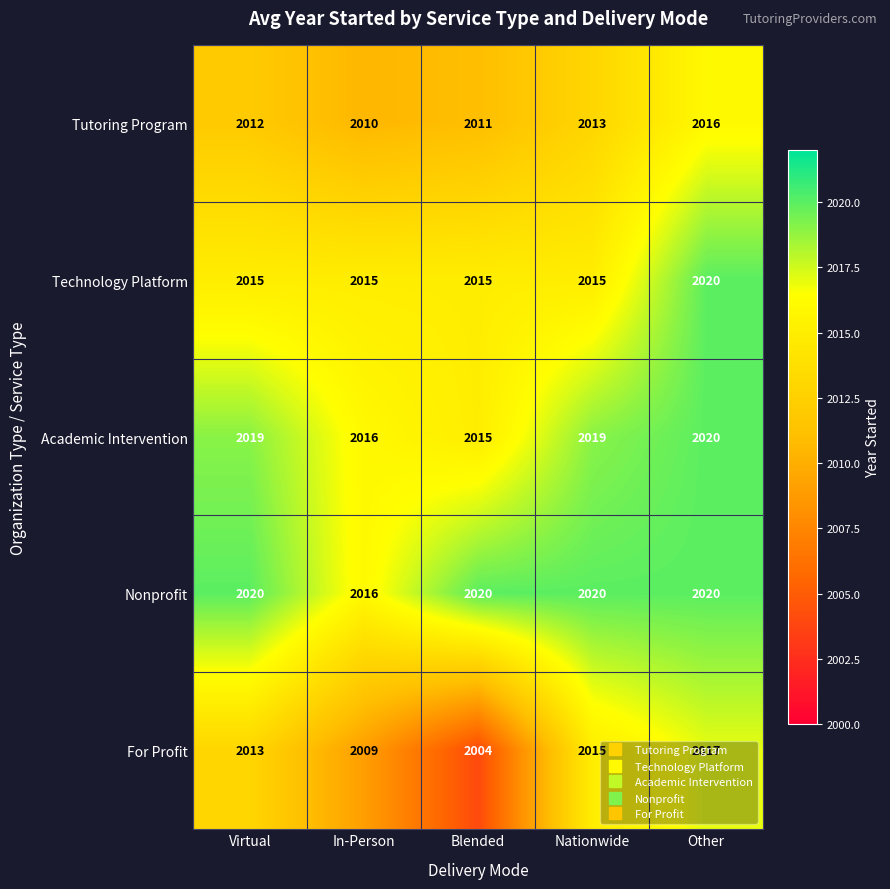

What is the highest value of the Tutoring Program series?

2016